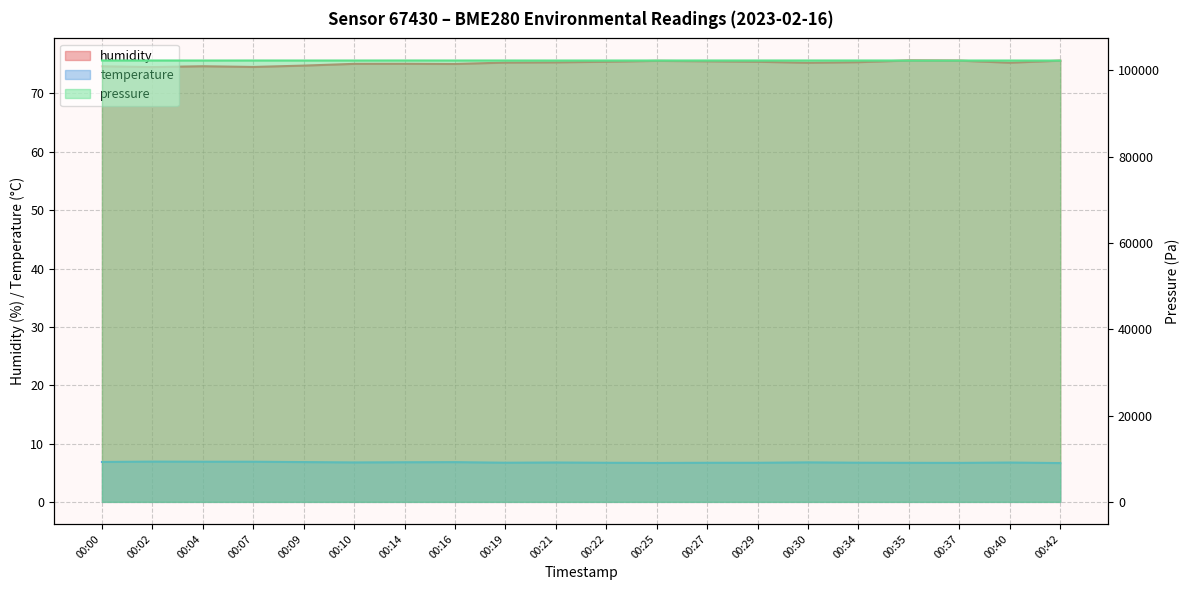

Which label corresponds to the largest value in the chart?

00:00